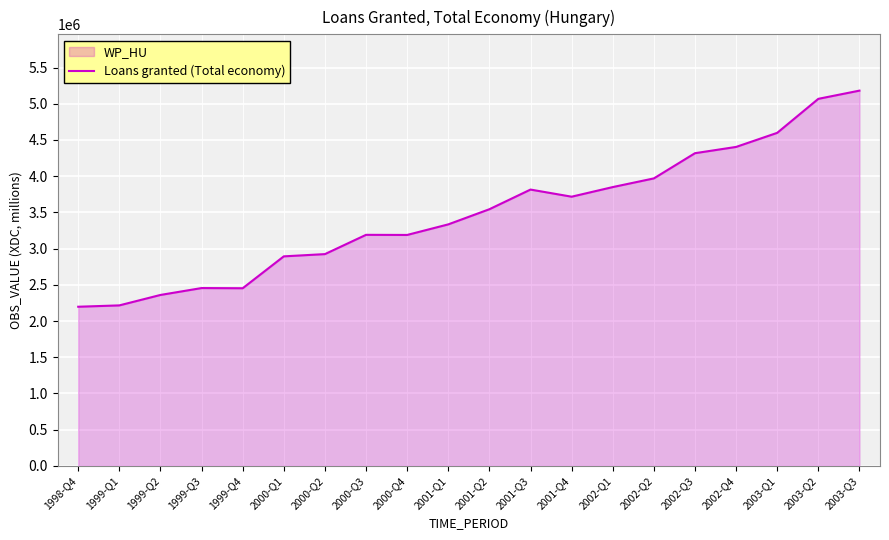

Is it true that the value at 1999-Q2 is 2360260?

True